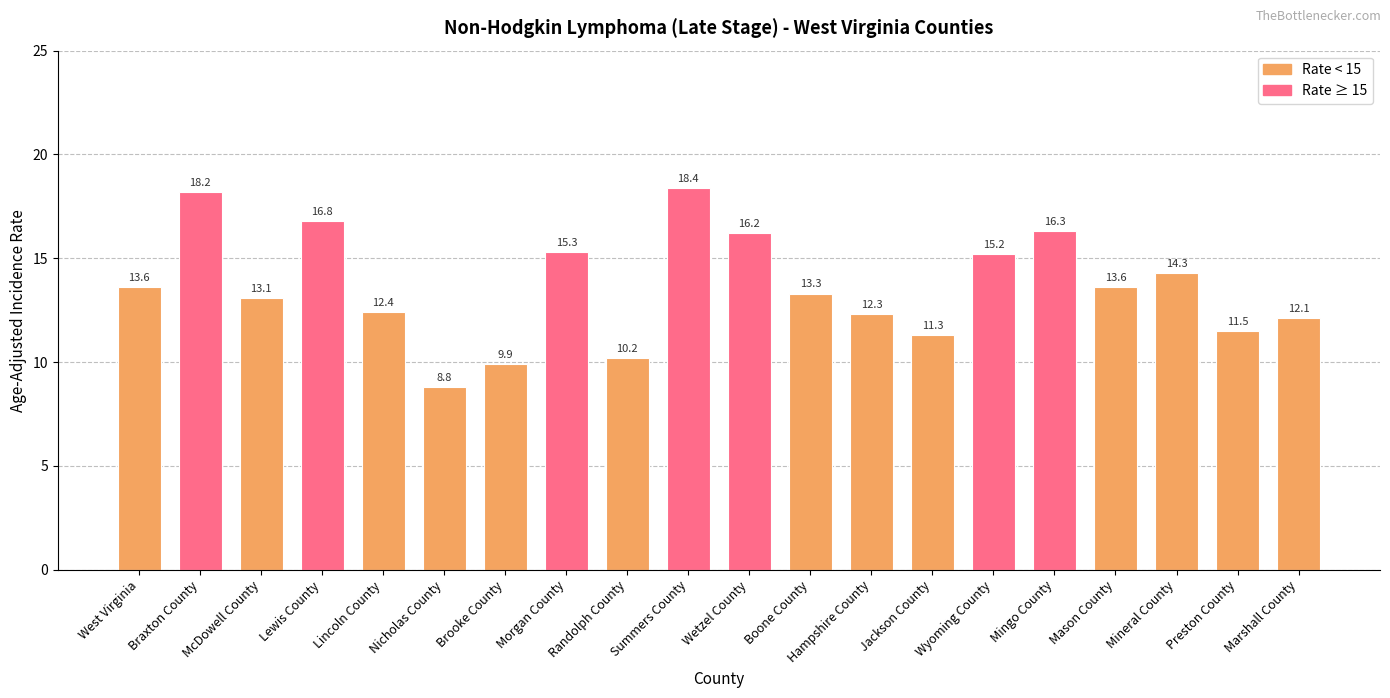

Is it true that the value at Morgan County is 15.3?

True